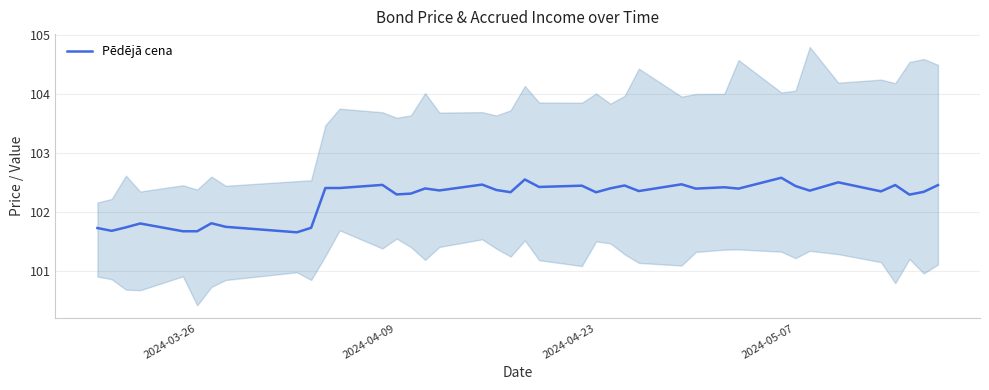

What is the average value?

102.2